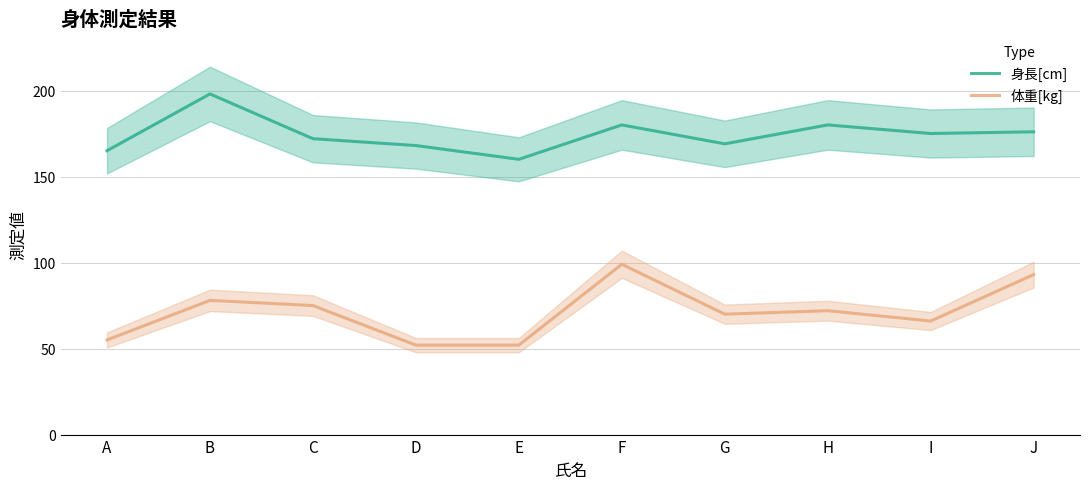

Reading right to left, what are all the values shown in this chart?

身長[cm]: 176	175	180	169	180	160	168	172	198	165
体重[kg]: 93	66	72	70	99	52	52	75	78	55